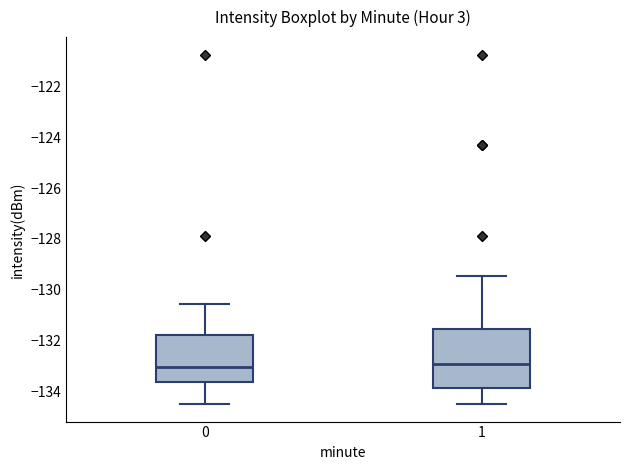

Reading left to right, read every box against the y-axis: the position of its median line, the range the box covers, and the ends of its whiskers. The values are not printed on the chart, so give them approximately, as read against the axis.

0: median -133.0, box -133.6 to -131.8, whiskers -134.4 to -130.6
1: median -132.8, box -133.8 to -131.6, whiskers -134.4 to -129.4